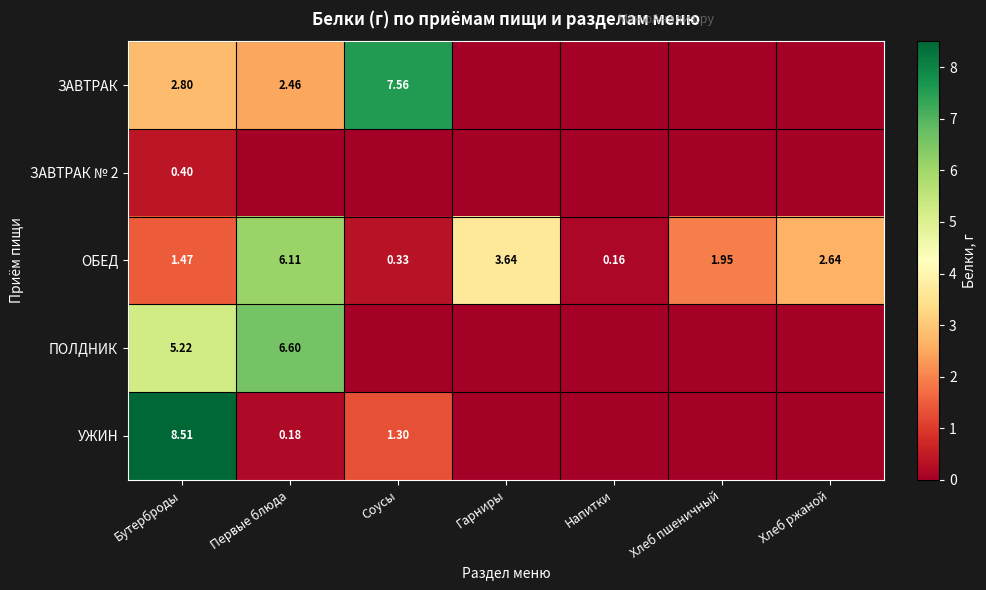

At which label does ОБЕД first exceed 1?

Бутерброды